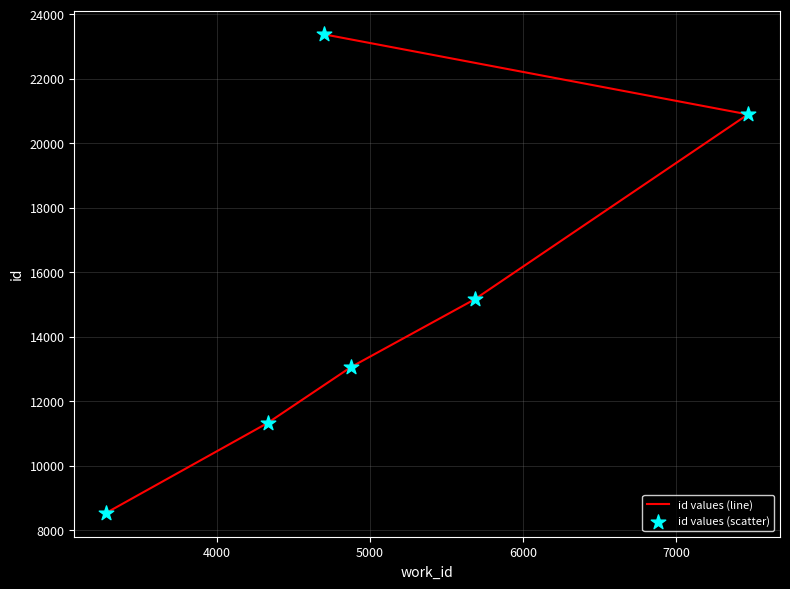

Which series contains the lowest Y value?

id values (line)